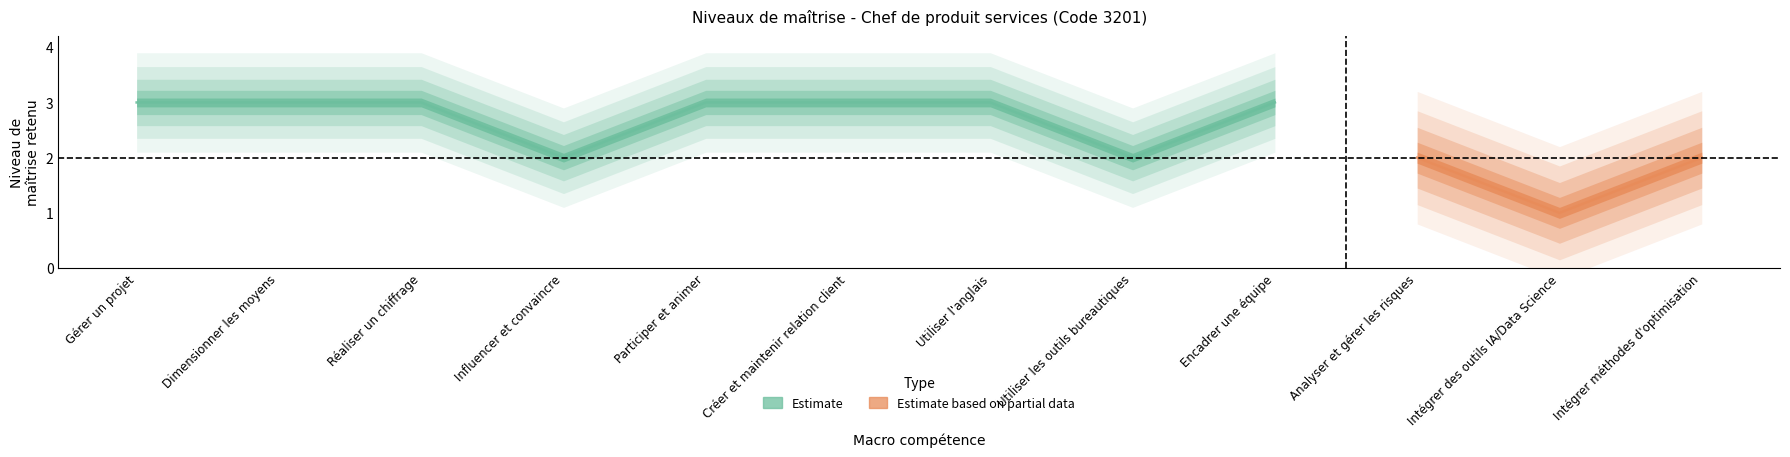

Rank the categories by value from highest to lowest.

Gérer un projet, Dimensionner les moyens, Réaliser un chiffrage, Participer et animer, Créer et maintenir relation client, Utiliser l'anglais, Encadrer une équipe, Influencer et convaincre, Utiliser les outils bureautiques, Analyser et gérer les risques, Intégrer méthodes d'optimisation, Intégrer des outils IA/Data Science